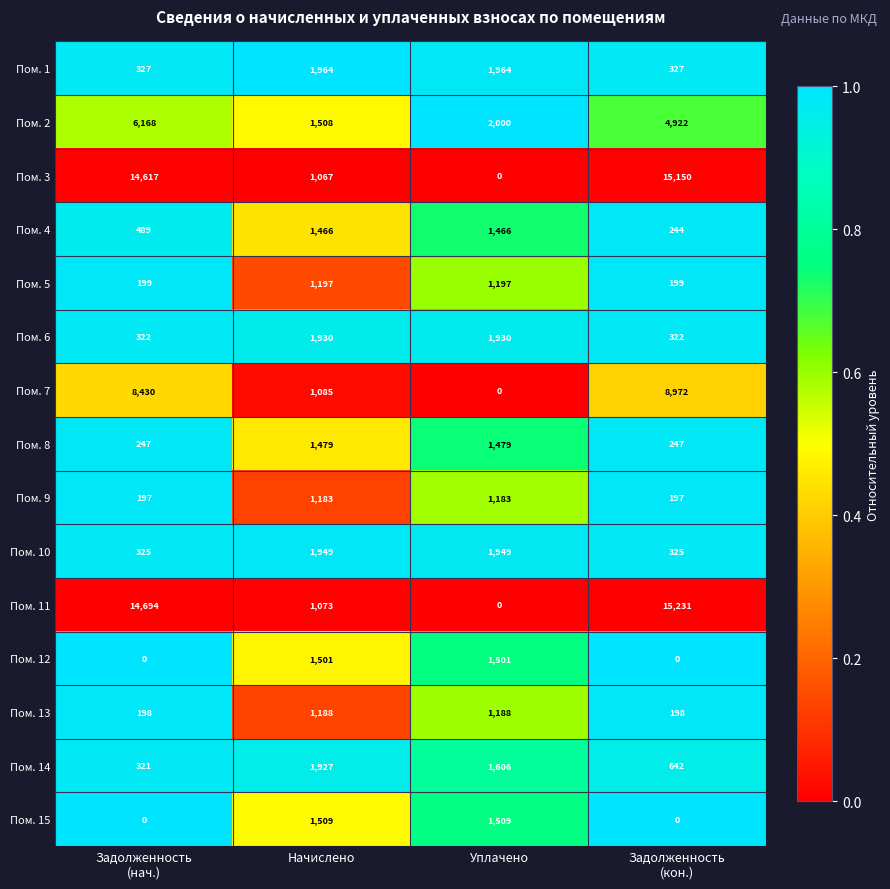

Rank the series at Начислено from lowest to highest value.

Пом. 3, Пом. 11, Пом. 7, Пом. 9, Пом. 13, Пом. 5, Пом. 4, Пом. 8, Пом. 12, Пом. 2, Пом. 15, Пом. 14, Пом. 6, Пом. 10, Пом. 1